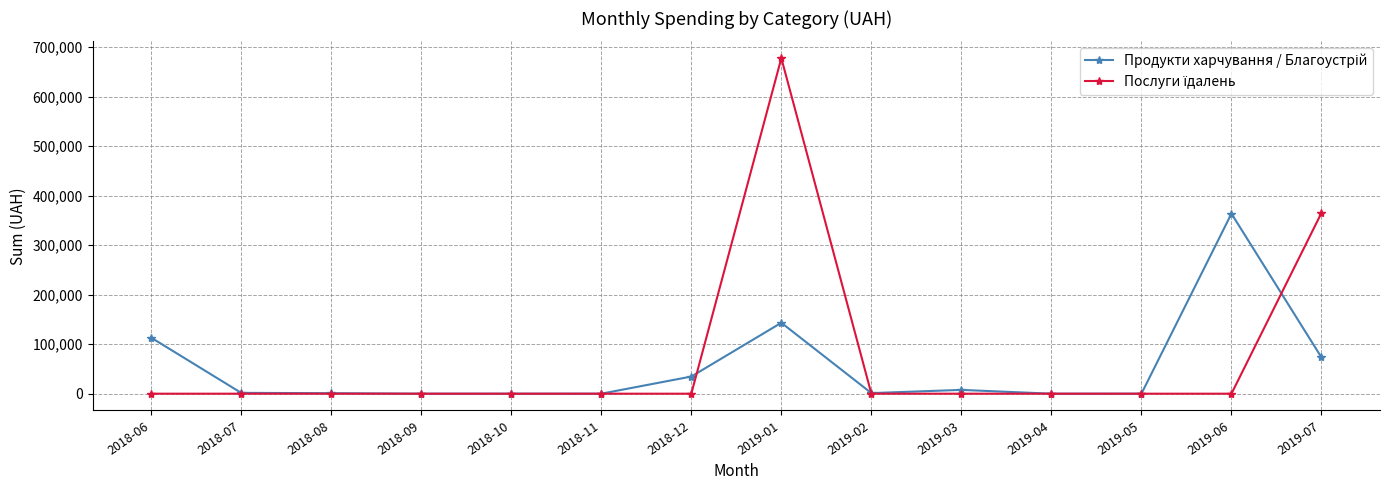

What is the maximum value shown in the chart?

677906.4